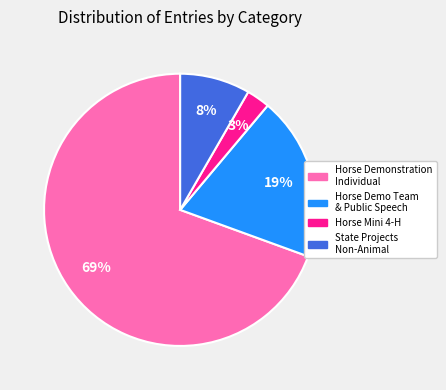

Is the sum of Horse Mini 4-H and State Projects Non-Animal greater than half?

No